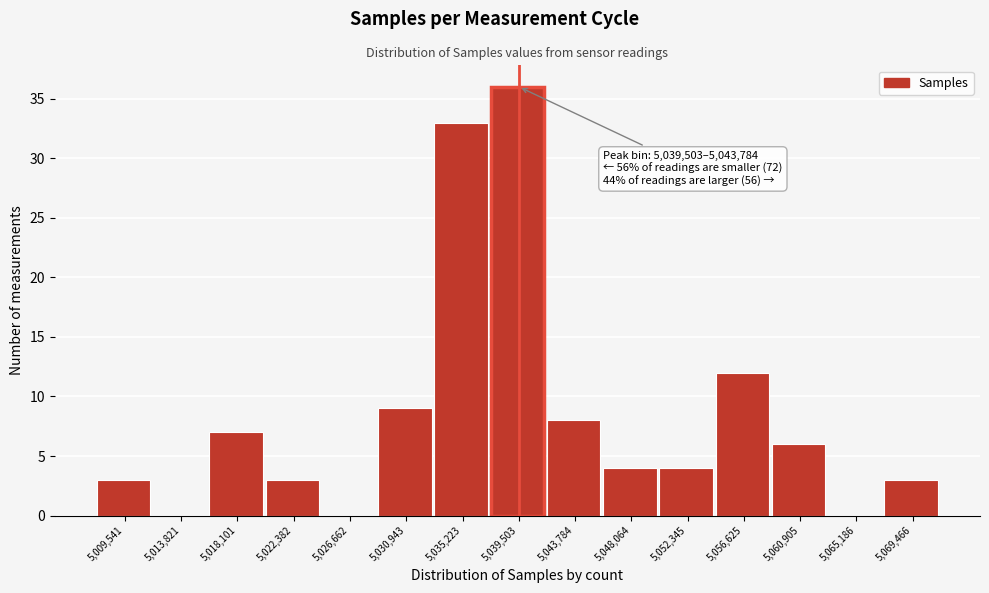

Reading right to left, what are all the values shown in this chart?

5,069,466=3	5,065,186=0	5,060,905=6	5,056,625=12	5,052,345=4	5,048,064=4	5,043,784=8	5,039,503=36	5,035,223=33	5,030,943=9	5,026,662=0	5,022,382=3	5,018,101=7	5,013,821=0	5,009,541=3